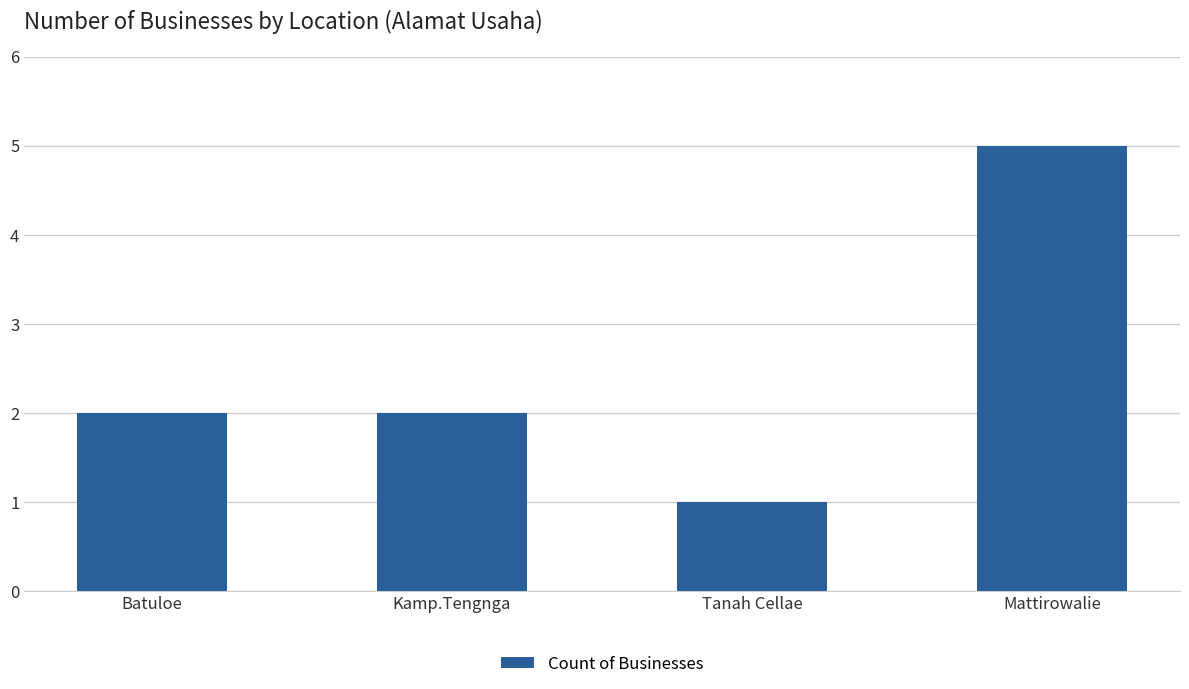

Which has a higher value, Tanah Cellae or Mattirowalie?

Mattirowalie